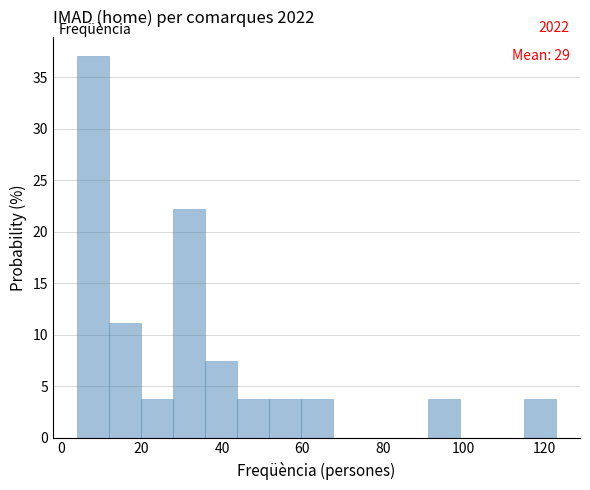

Around what value on the x-axis is the tallest bar? Give the approximate position of its centre, as read against the axis.

8